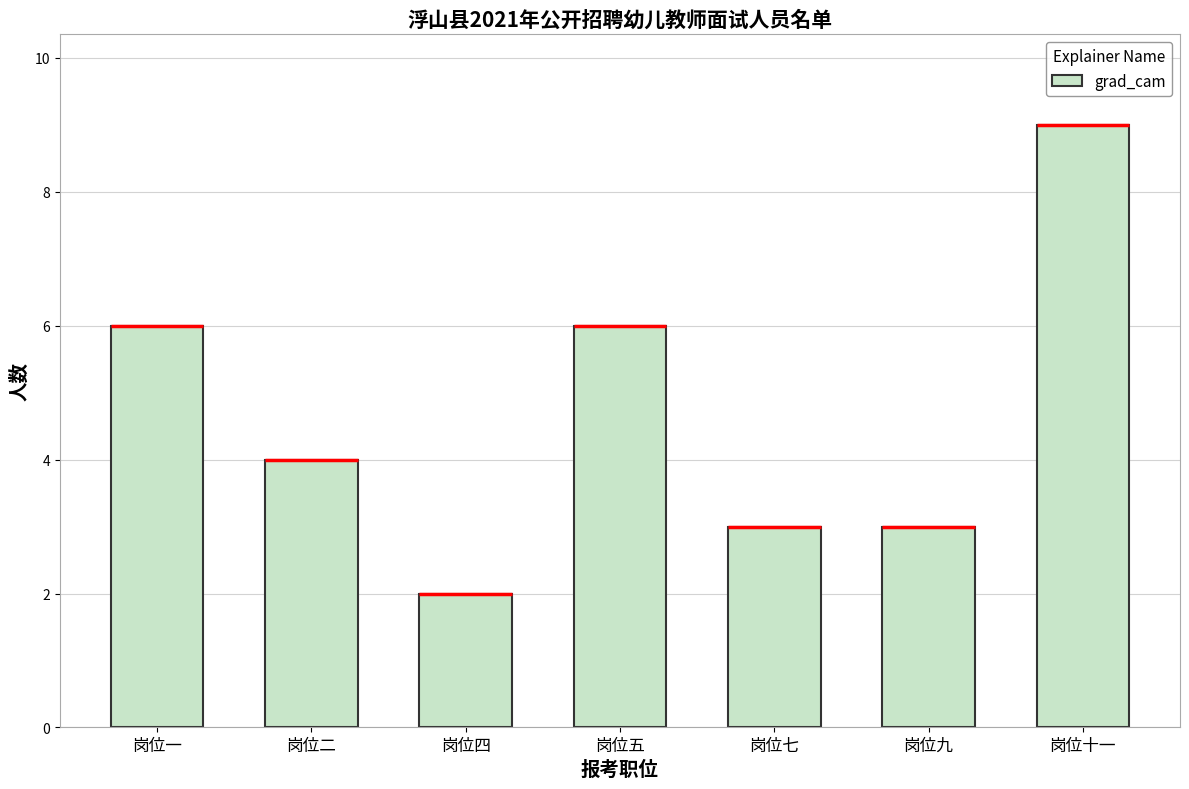

Count the values in the range 3 to 6.

5